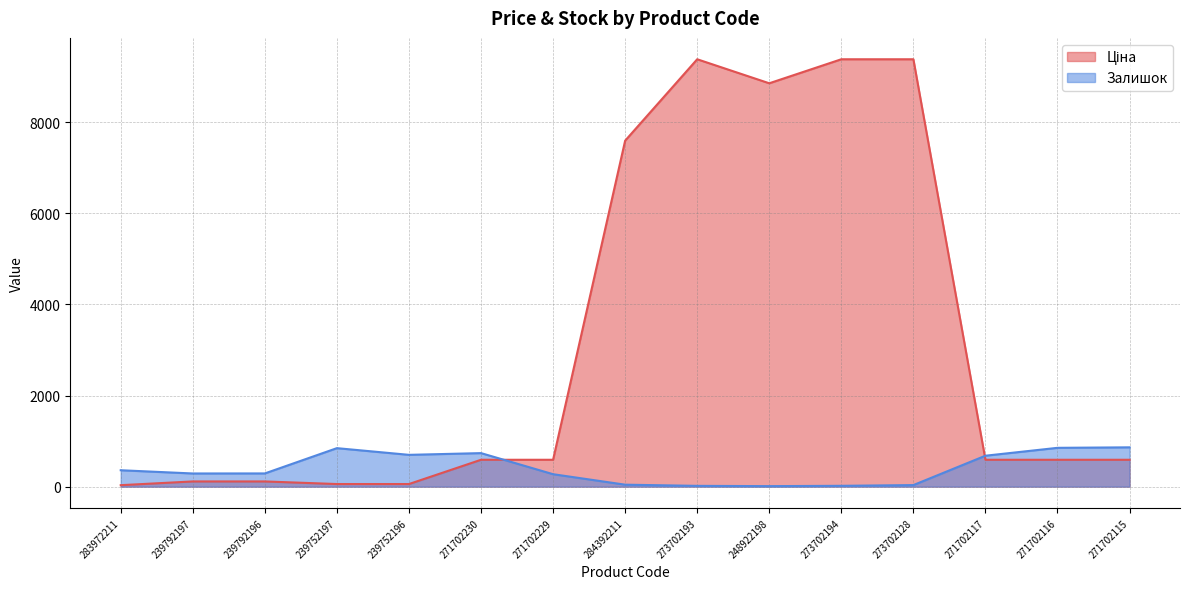

Rank the series by their average value, from lowest to highest.

Залишок, Ціна